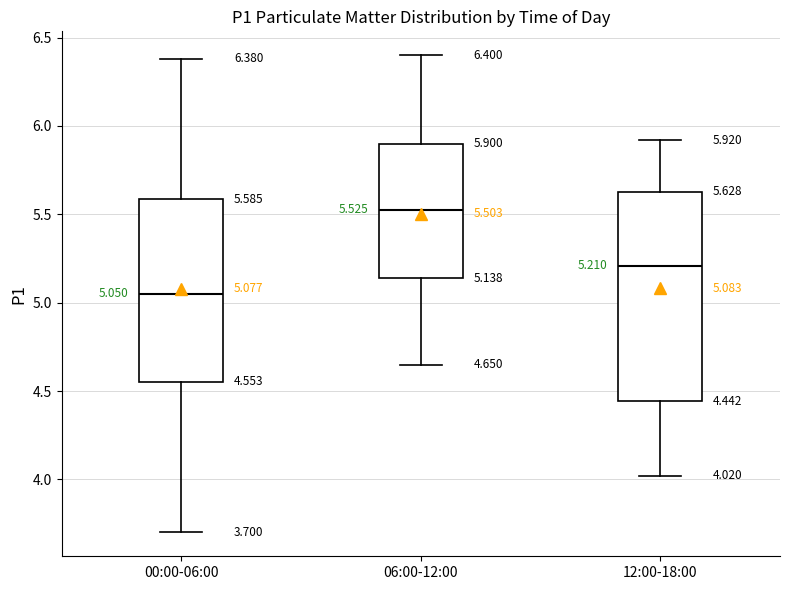

Comparing the boxes themselves (not the whiskers), which one is the tallest?

12:00-18:00